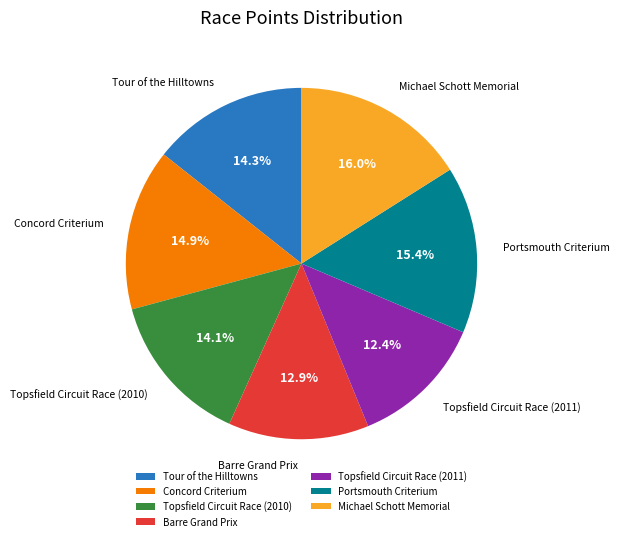

What is the smallest slice in the pie chart?

Topsfield Circuit Race (2011)